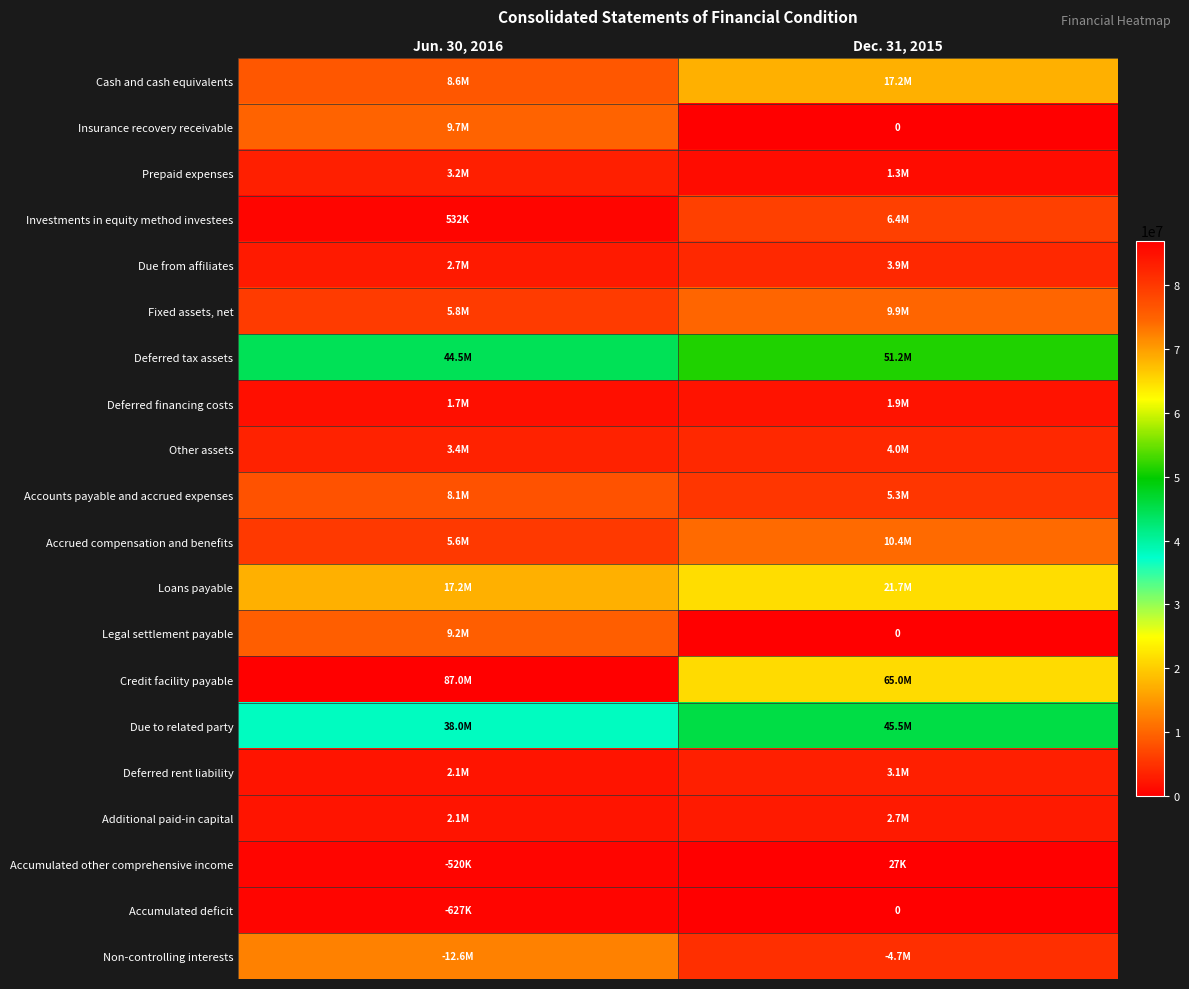

Read the Accounts payable and accrued expenses value at Jun. 30, 2016, to the nearest 50.

8080700